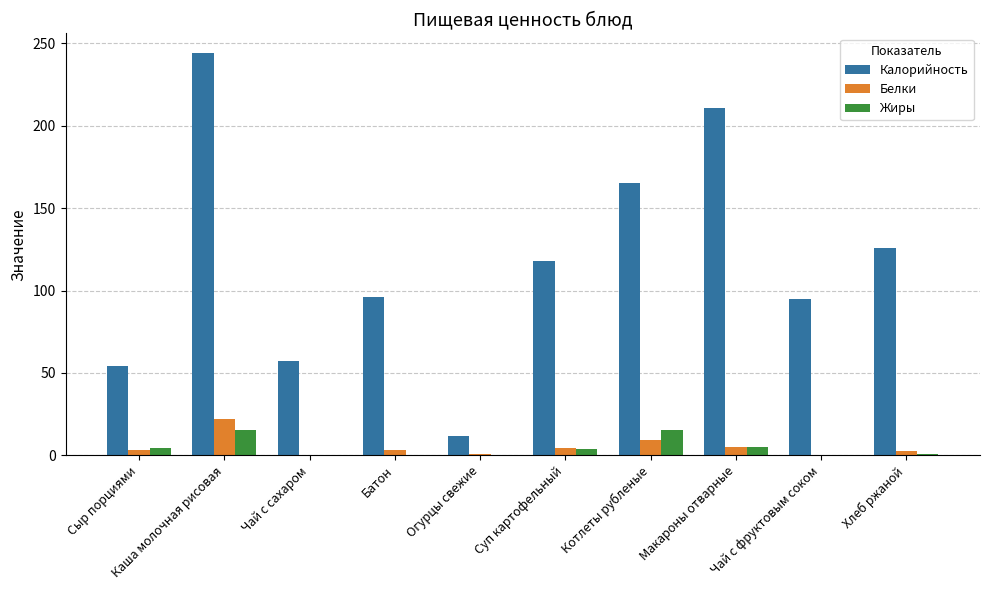

How many data points in Жиры are above 3?

5